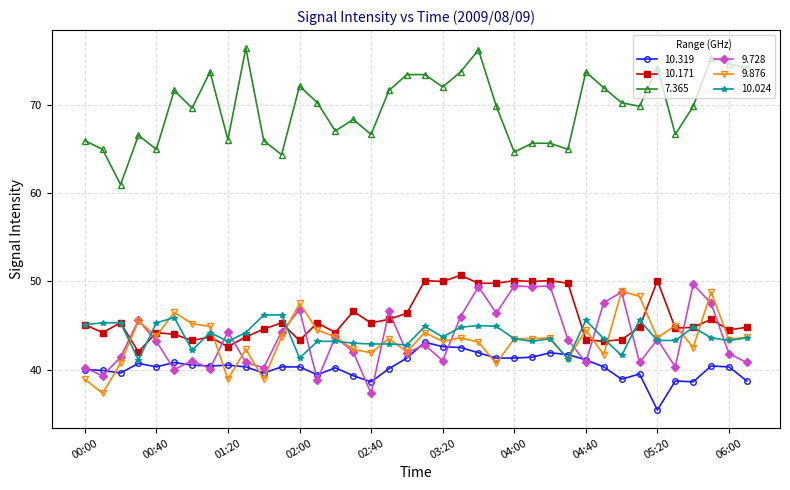

What is the minimum value shown in the chart?

35.4